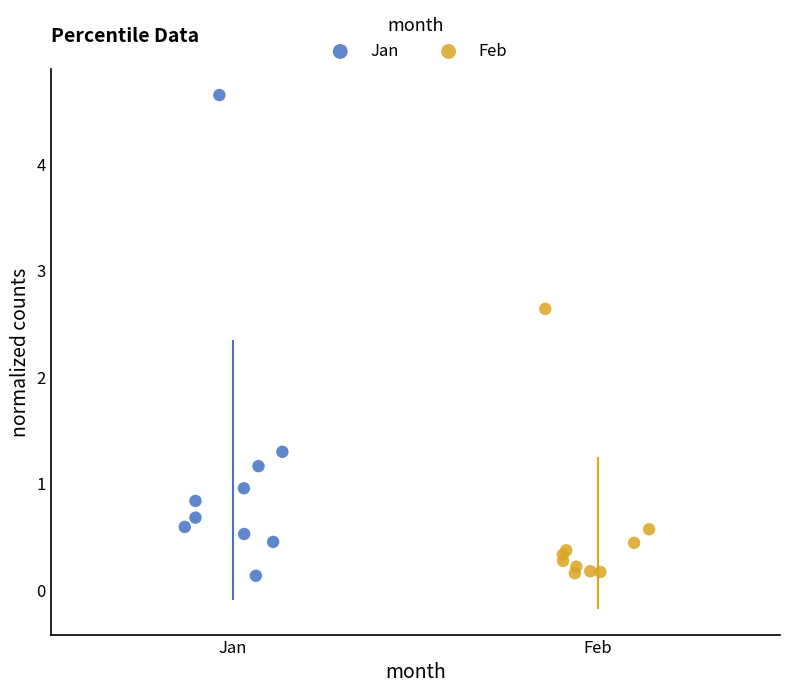

Which series has the widest spread of Y values?

Jan